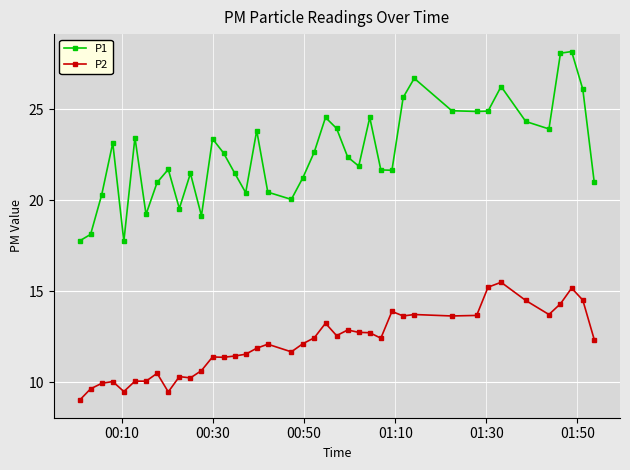

What is the minimum value for P2?

9.0